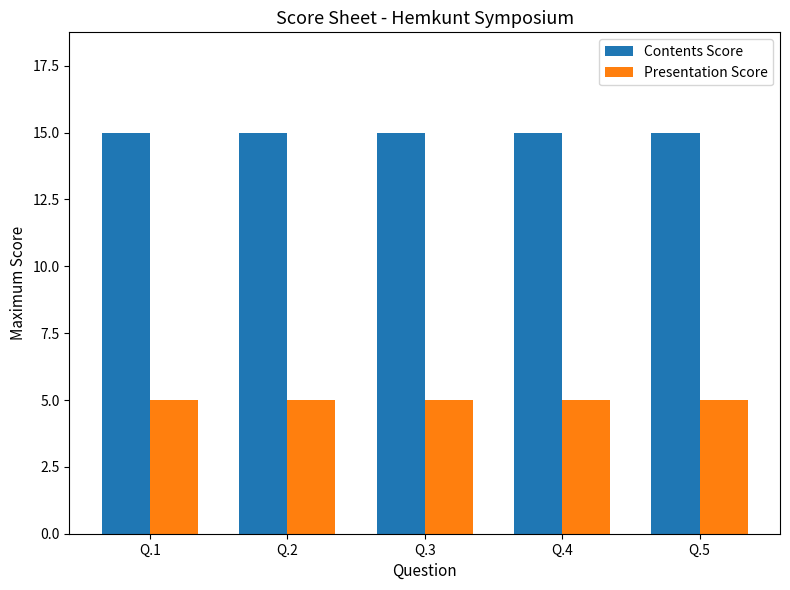

Reading left to right, extract all data points from this chart.

Contents Score: Q.1=15	Q.2=15	Q.3=15	Q.4=15	Q.5=15
Presentation Score: Q.1=5	Q.2=5	Q.3=5	Q.4=5	Q.5=5